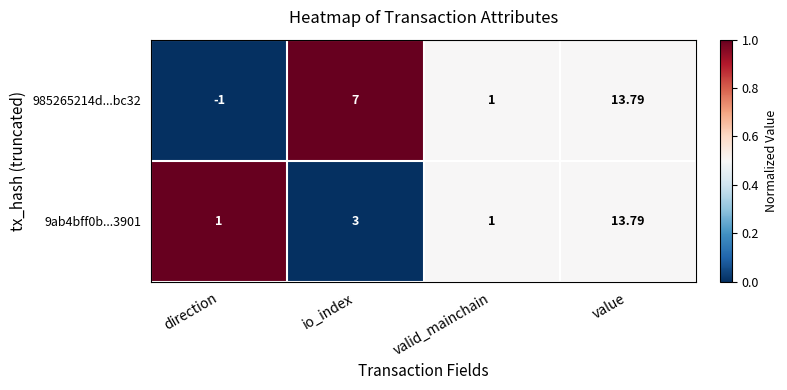

Is the value of 9ab4bff0b...3901 at valid_mainchain greater than the value of 985265214d...bc32 at direction?

Yes